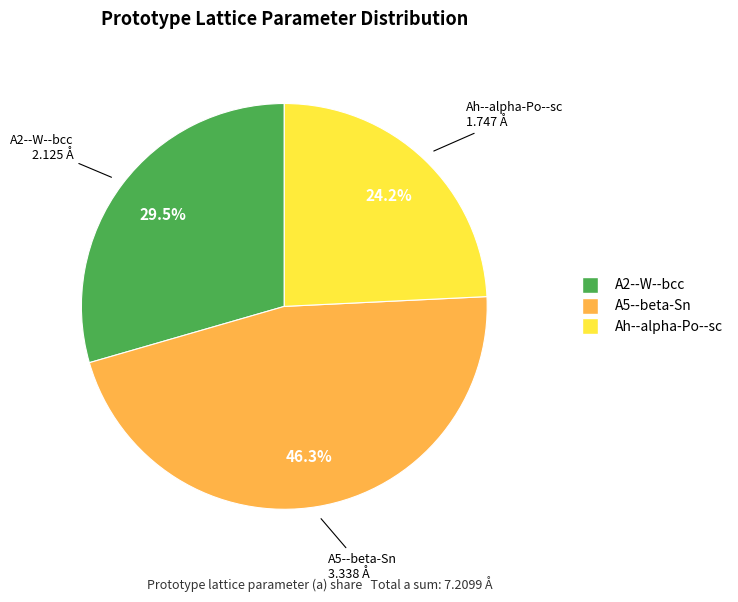

What is the ratio of the value at A2--W--bcc to the value at Ah--alpha-Po--sc?

1.2